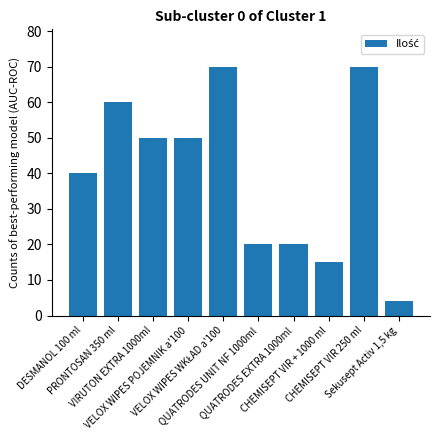

At which label does the data first exceed 50?

PRONTOSAN 350 ml